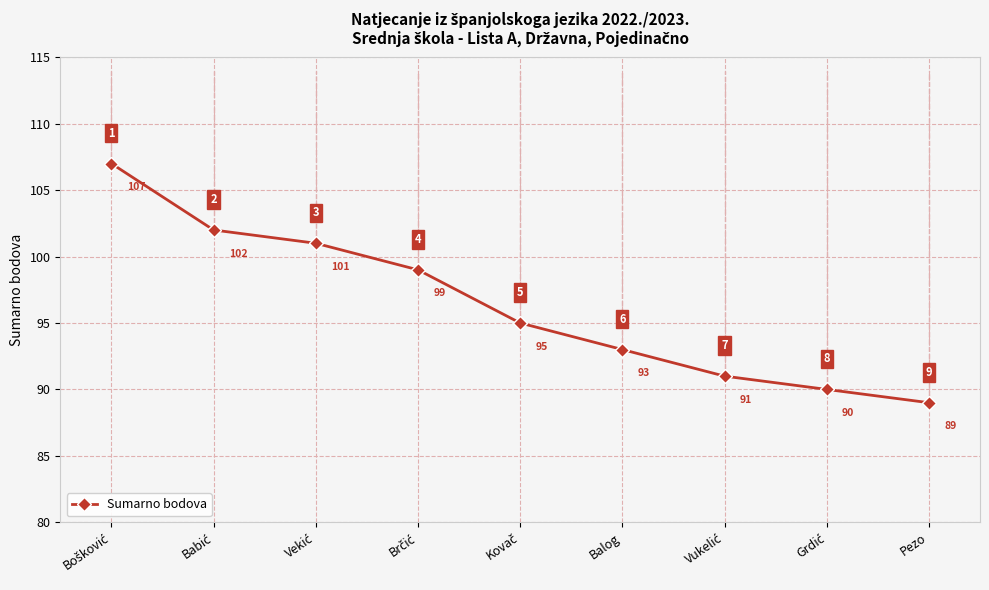

What is the minimum value shown in the chart?

89